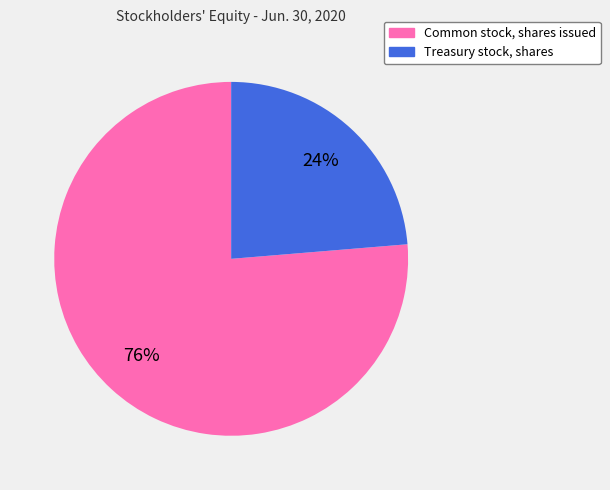

Approximately how many times larger is the value at Common stock, shares issued compared to Treasury stock, shares?

3.2